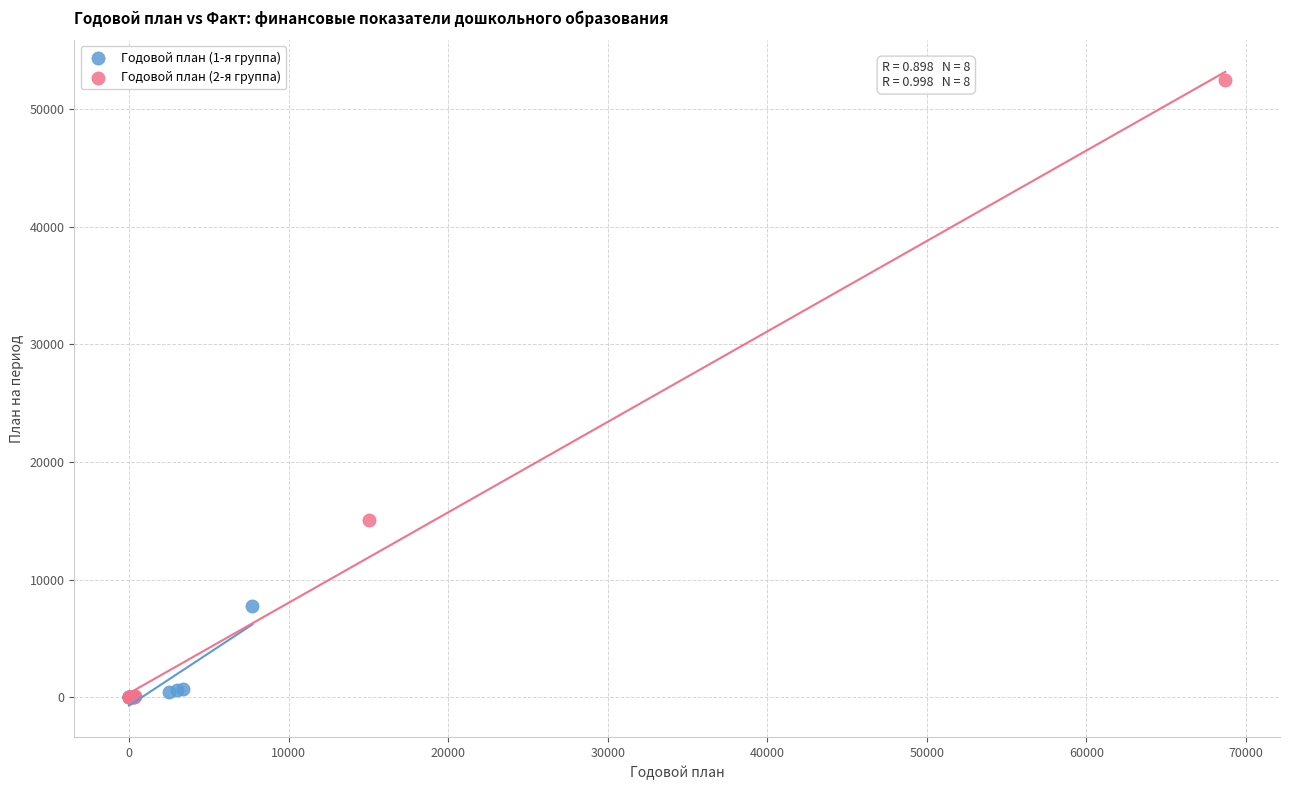

Which series has the largest Y range (max minus min)?

Годовой план (2-я группа)